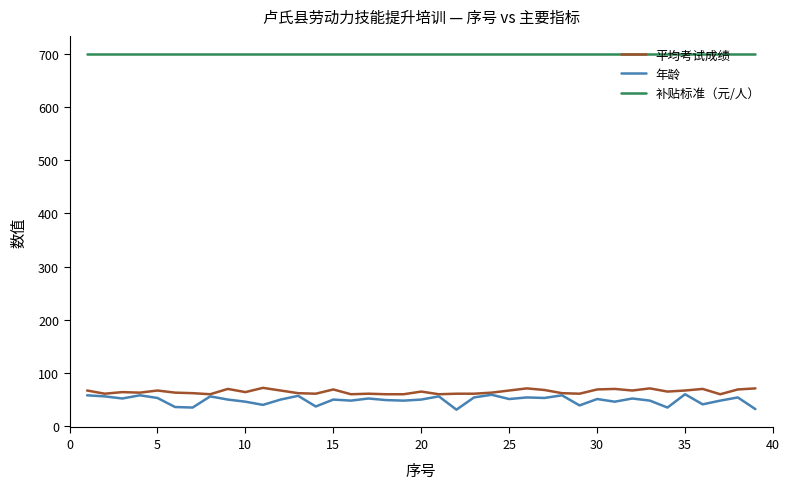

True or false: 年龄 and 补贴标准（元/人） cross at least once.

False